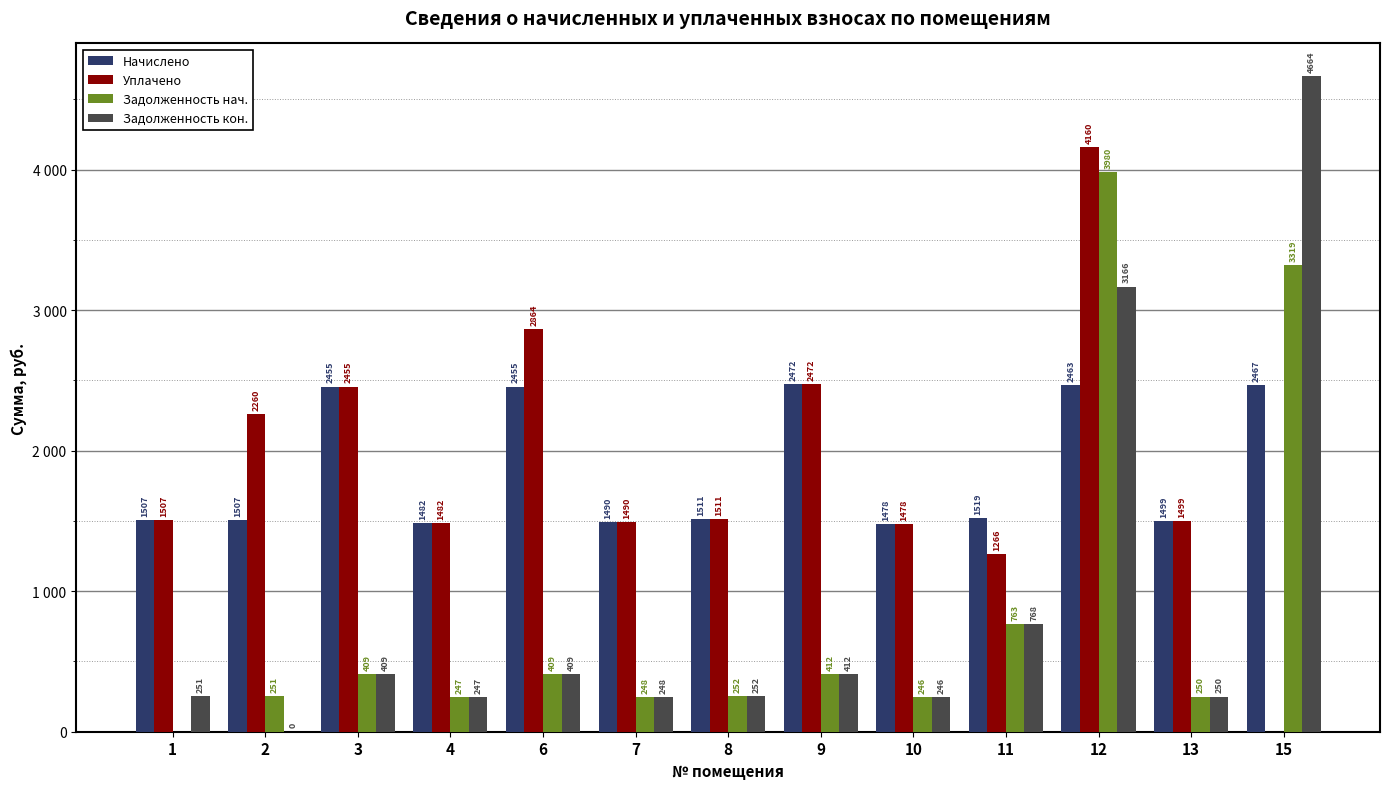

Are the bars grouped side by side (vs. stacked)?

Yes